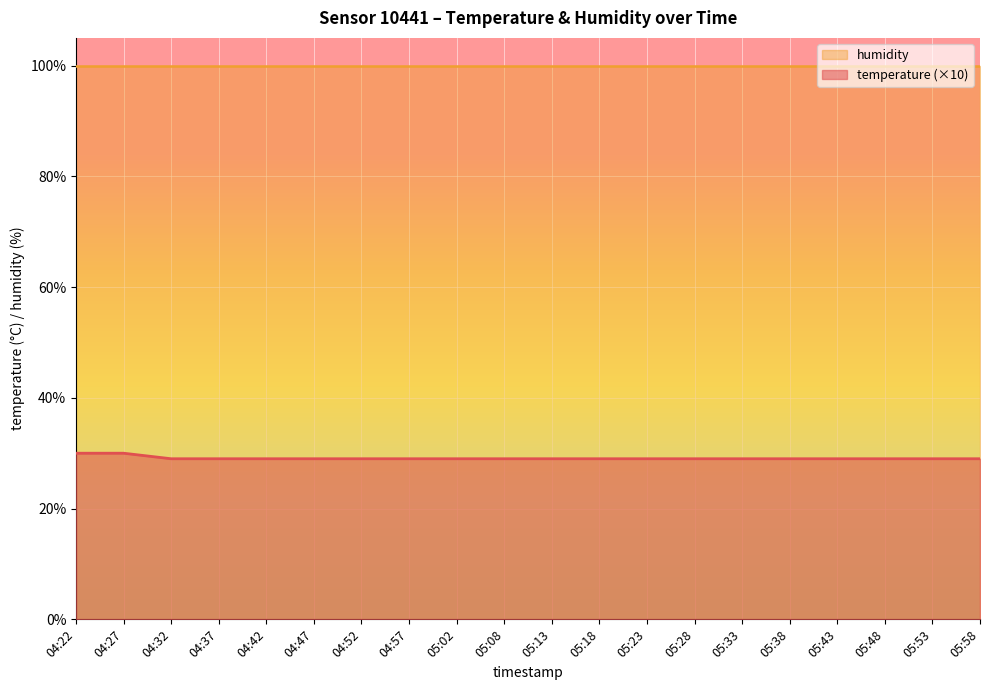

At which label is the value closest to 29?

04:32